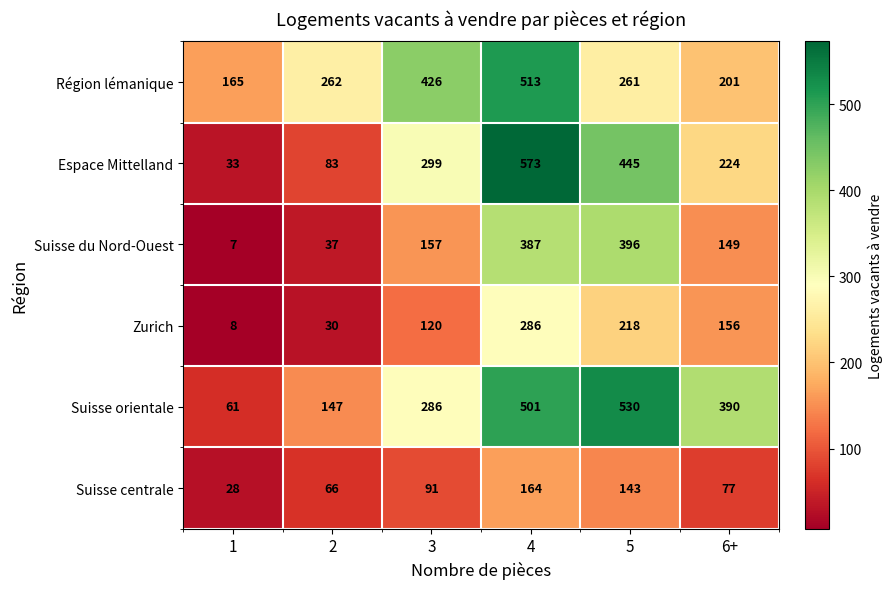

At how many categories does at least one series exceed 331?

4